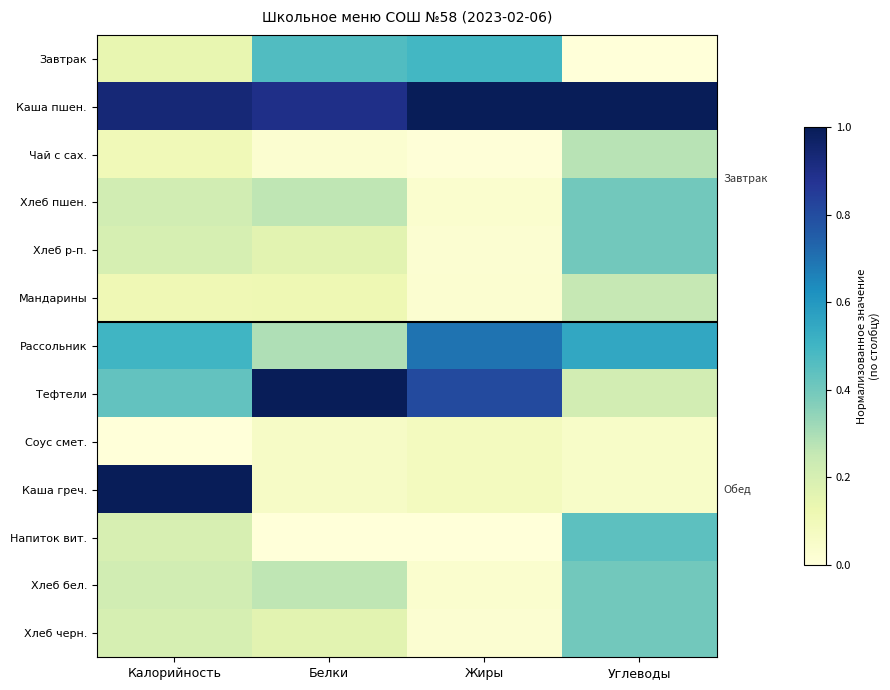

Between Калорийность and Углеводы, which series saw the biggest shift?

Каша греч.